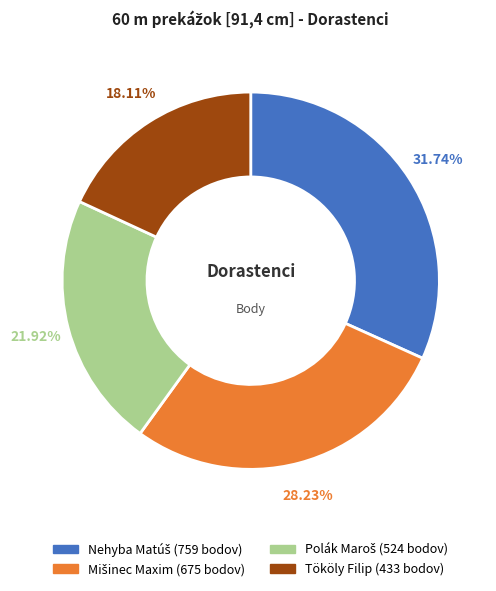

What is the smallest slice in the pie chart?

Tököly Filip